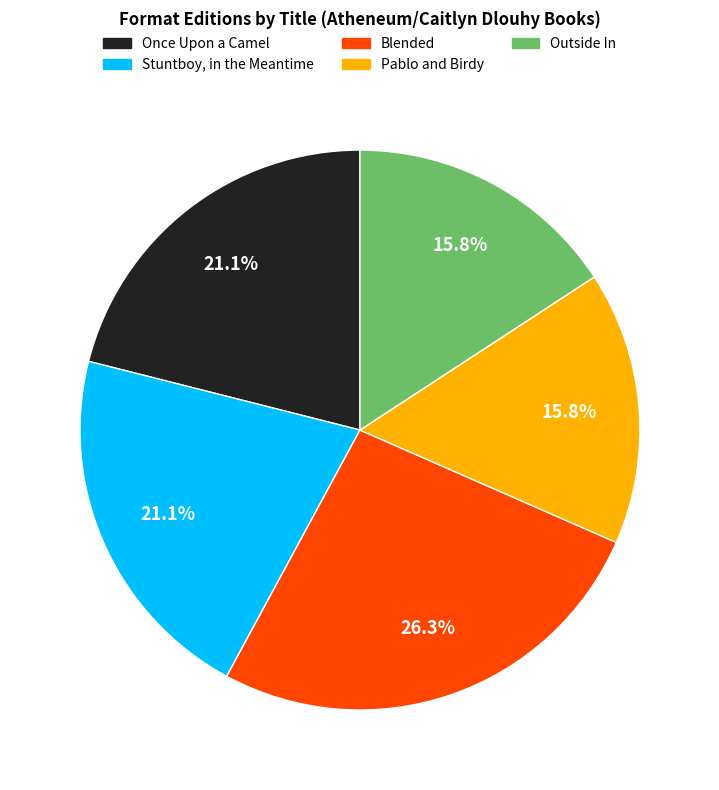

Which has a higher value, Stuntboy, in the Meantime or Outside In?

Stuntboy, in the Meantime